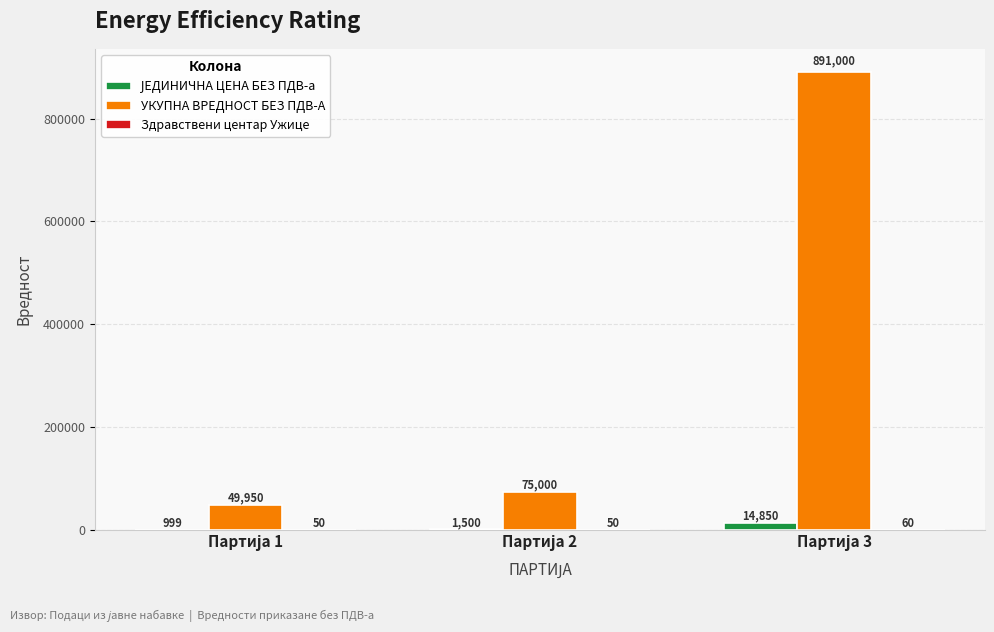

What is the maximum value shown in the chart?

891000